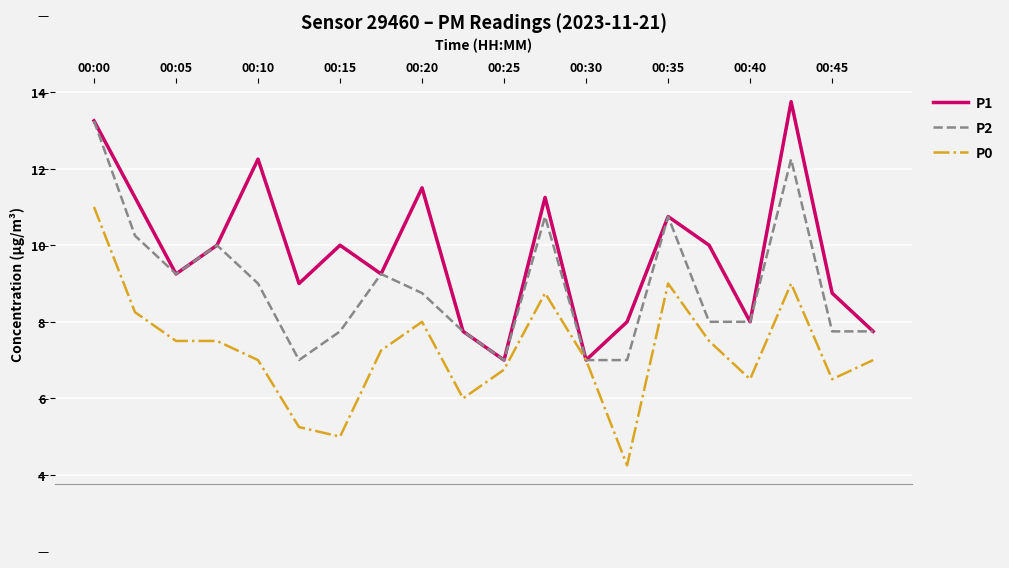

What is the sum of all P2 values?

178.5